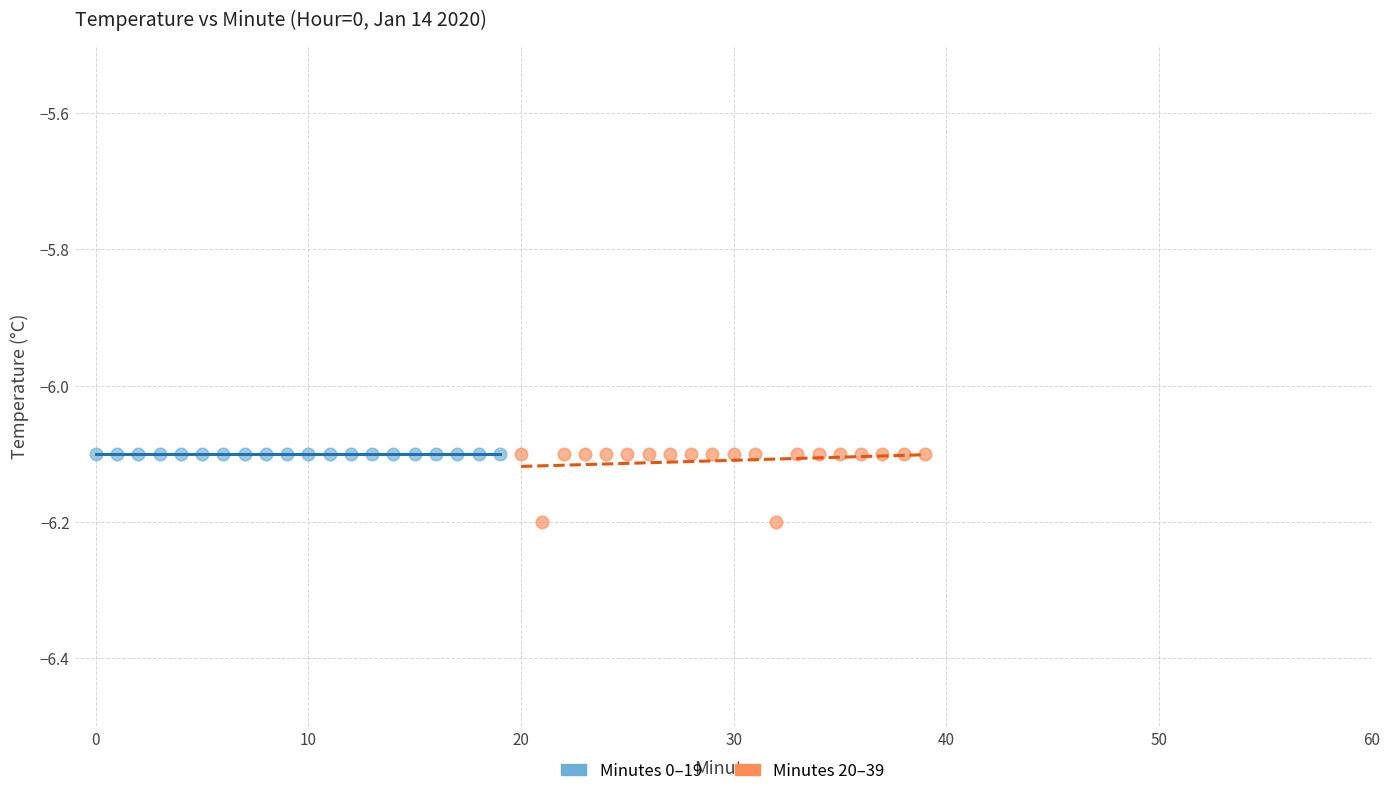

Which series reaches the minimum Y coordinate?

Minutes 20–39